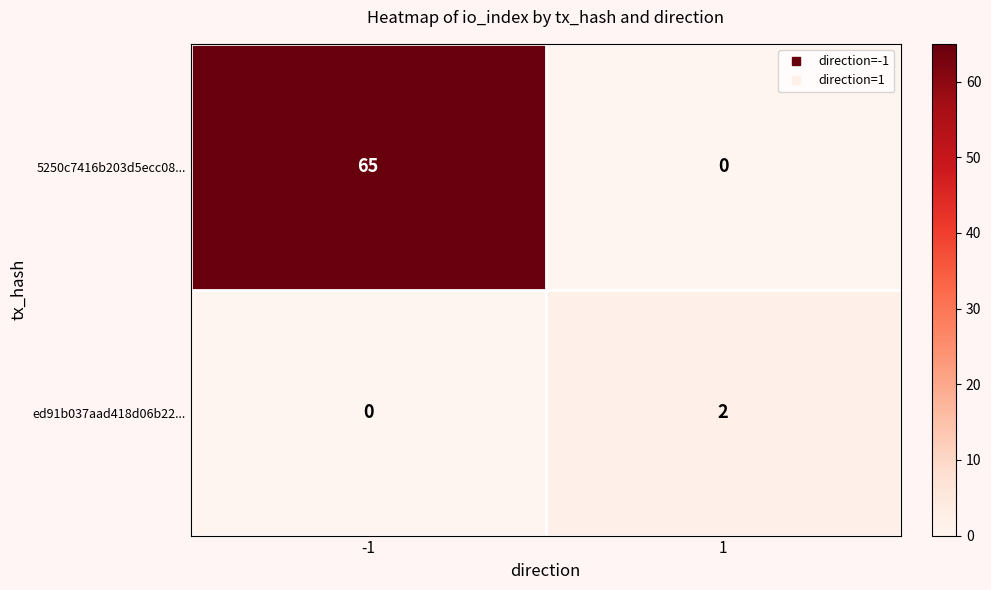

How many distinct data groups are displayed?

2